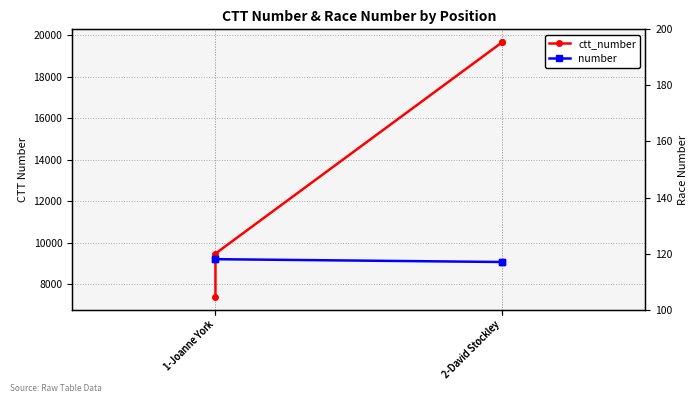

What is the spread (max minus min) of values at 1-Joanne York?

7268